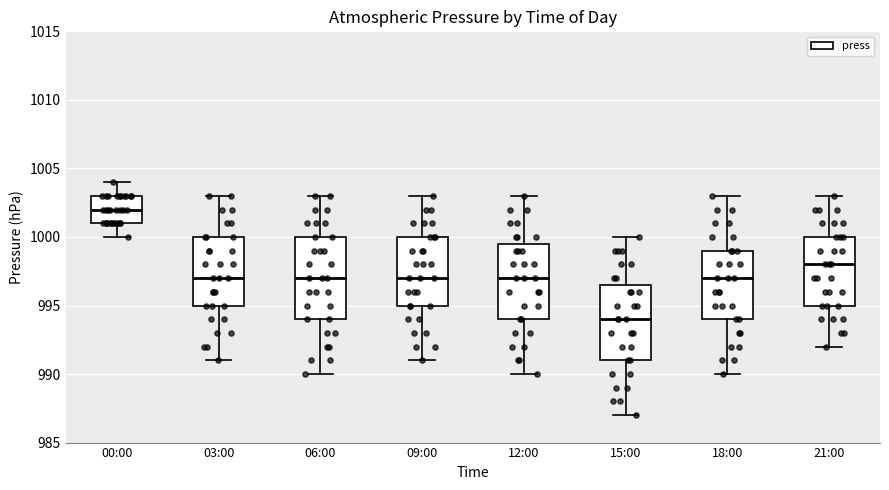

Which box is the tallest, from its lower edge to its upper edge?

06:00